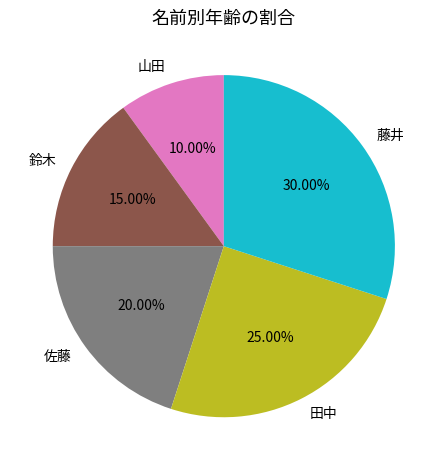

Is it true that 藤井 is 38% of the pie?

False